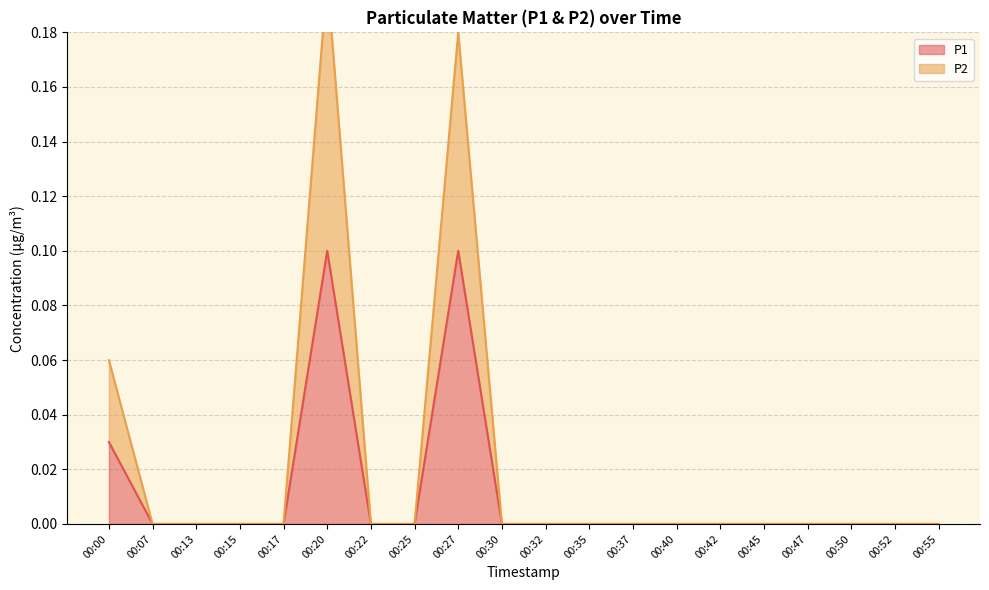

Between 00:25 and 00:42, which series saw the biggest shift?

P1